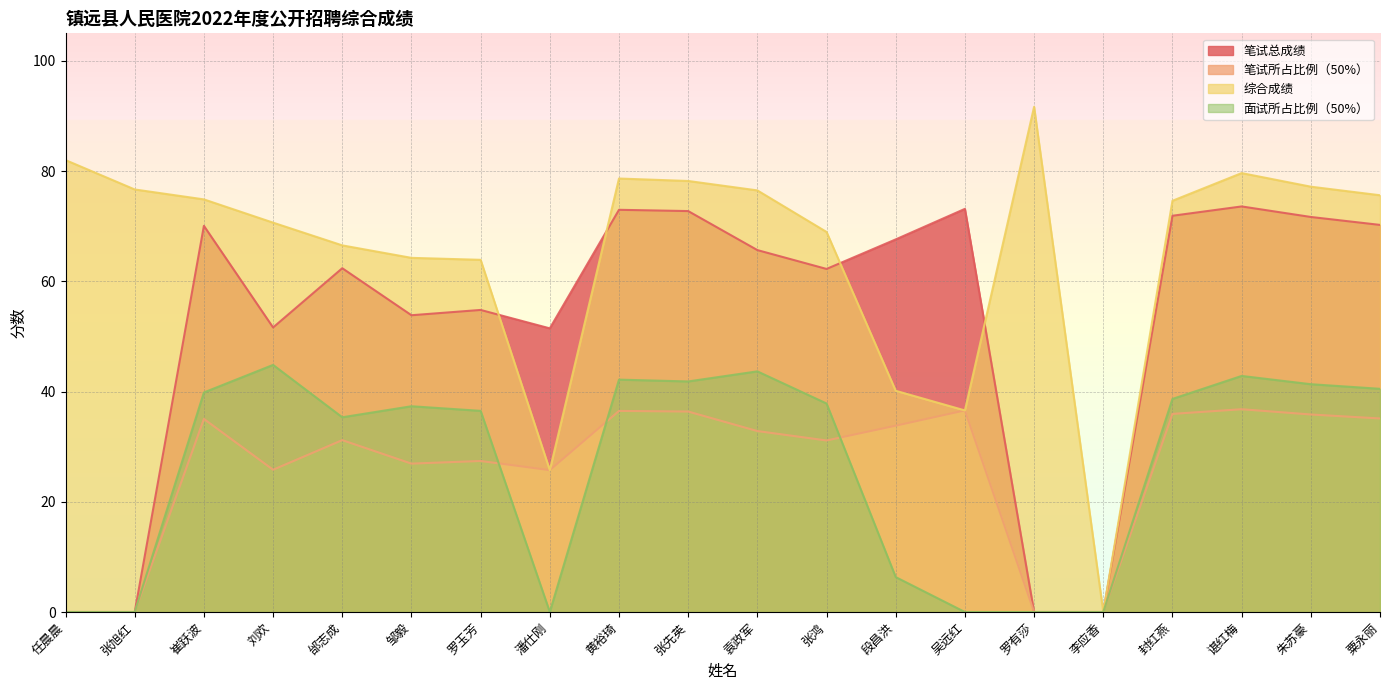

What position from the right is 邰志成?

16